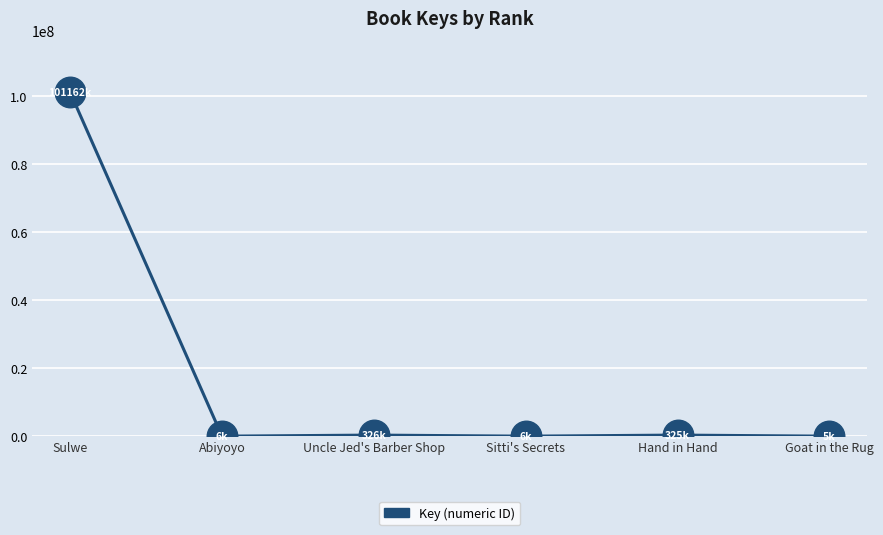

What is the difference between the values at Goat in the Rug and Uncle Jed's Barber Shop?

320360